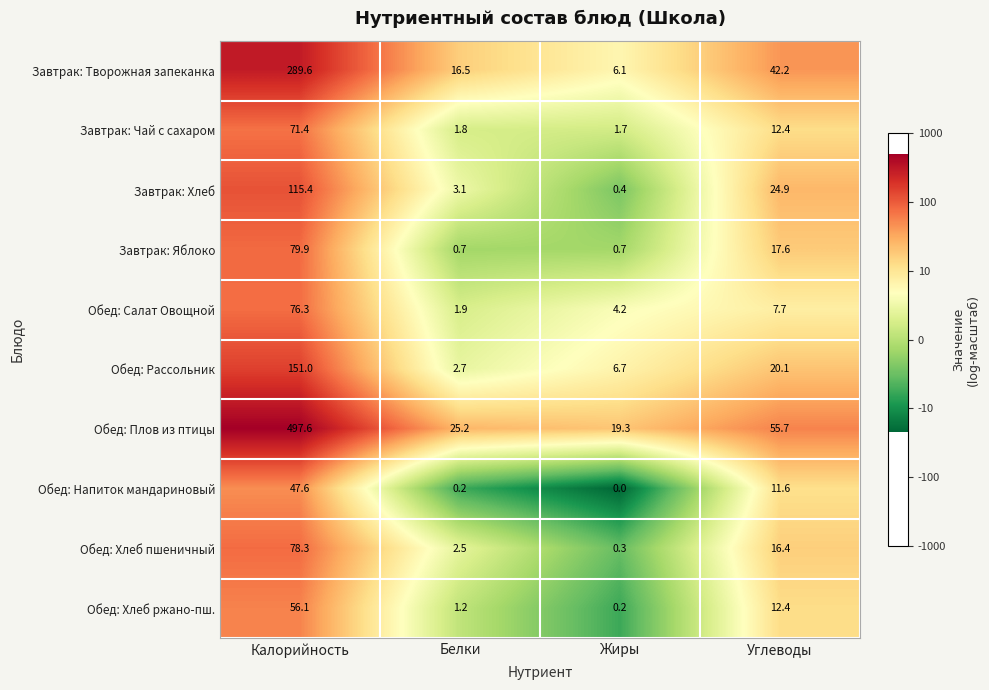

What is the total value across all series at Жиры?

39.6